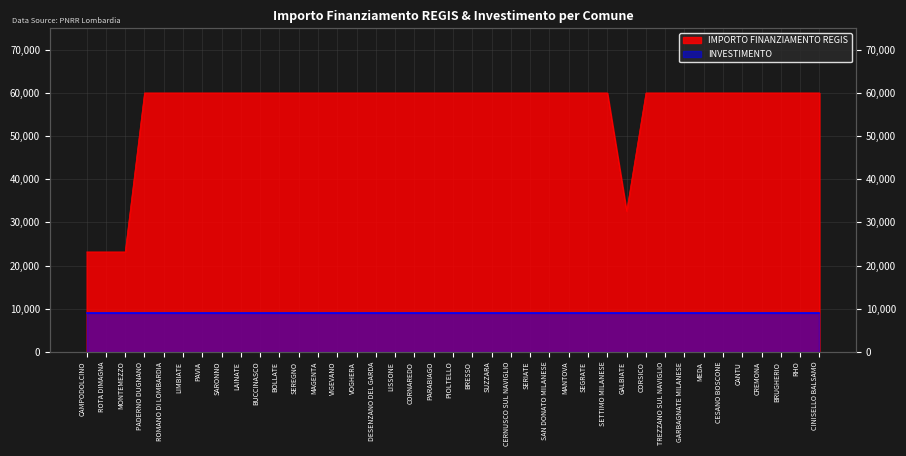

The chart shows a value of 14452 at CERNUSCO SUL NAVIGLIO. True or false?

False